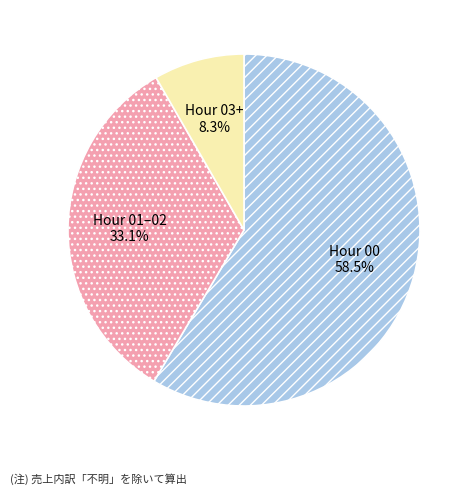

Which category accounts for the majority?

Hour 00